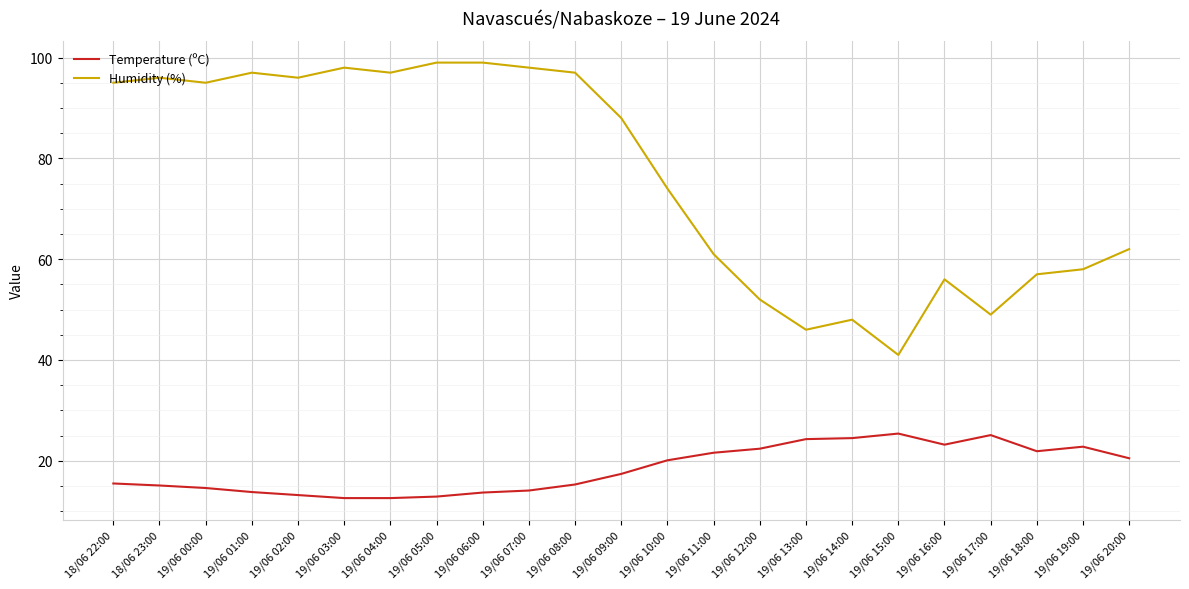

What is the minimum value shown in the chart?

12.6